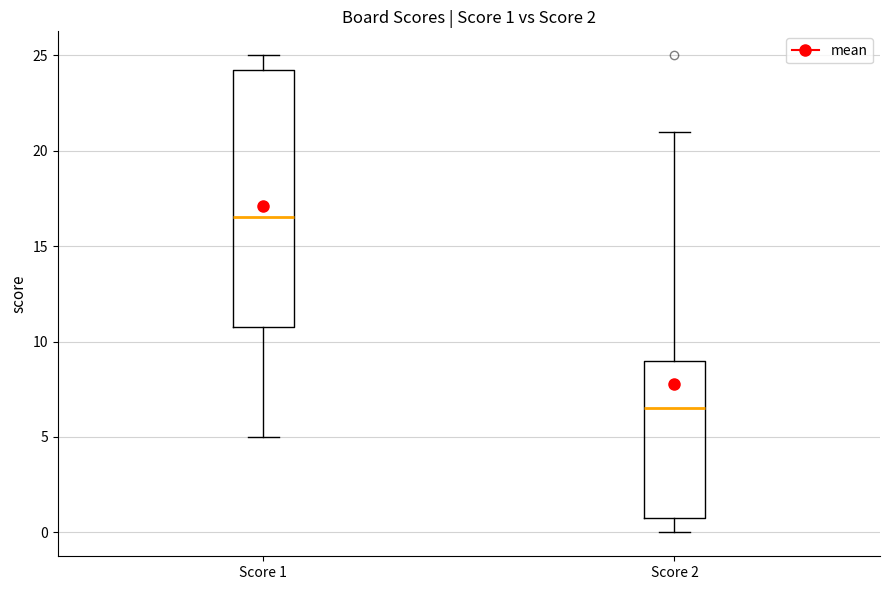

Which box's median line is the lowest?

Score 2